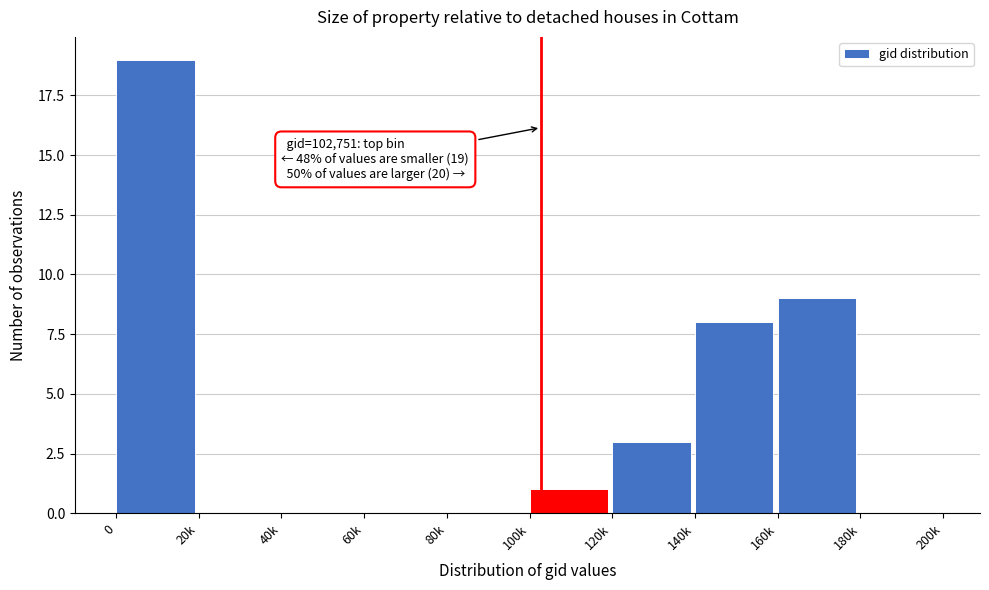

Reading left to right, transcribe all the data shown in this chart.

0=19	20k=0	40k=0	60k=0	80k=0	100k=1	120k=3	140k=8	160k=9	180k=0